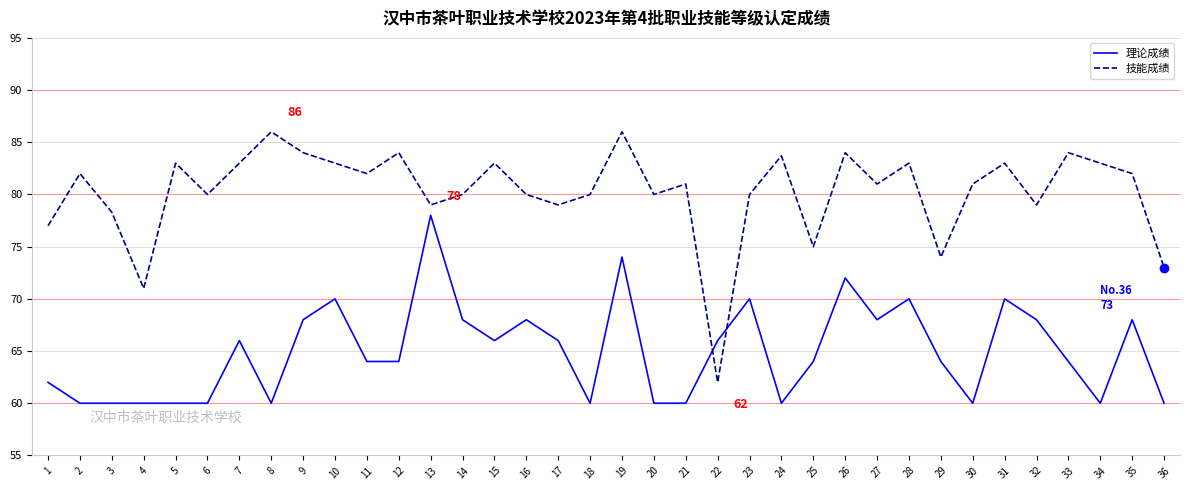

What is the average value of the 理论成绩 series?

64.9